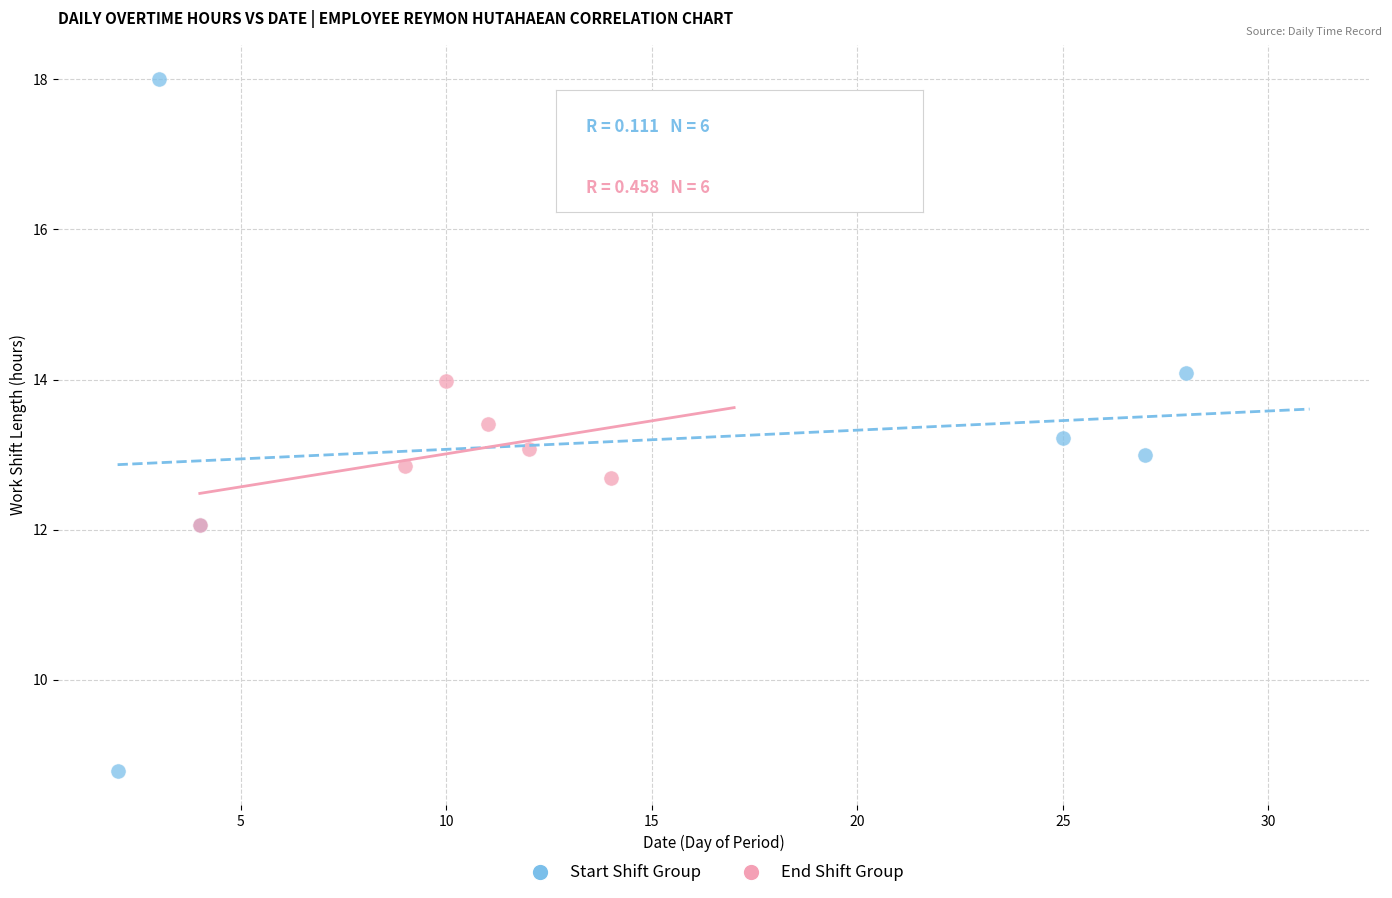

Which series contains the highest Y value?

Start Shift Group